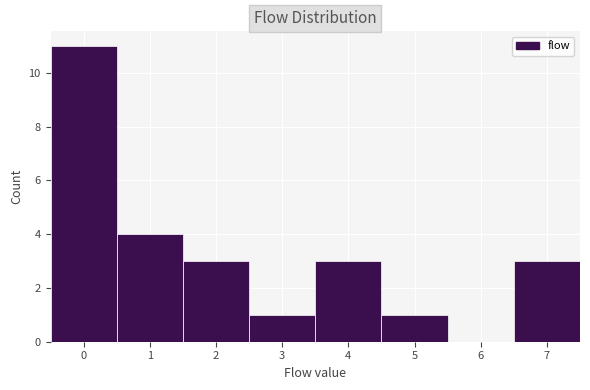

Reading left to right, list every bar in this chart as the range it spans on the x-axis followed by its height. The values are not printed on the chart, so give them approximately, as read against the axis.

-0.5 to 0.5: 11
0.5 to 1.5: 4
1.5 to 2.5: 3
2.5 to 3.5: 1
3.5 to 4.5: 3
4.5 to 5.5: 1
5.5 to 6.5: 0
6.5 to 7.5: 3